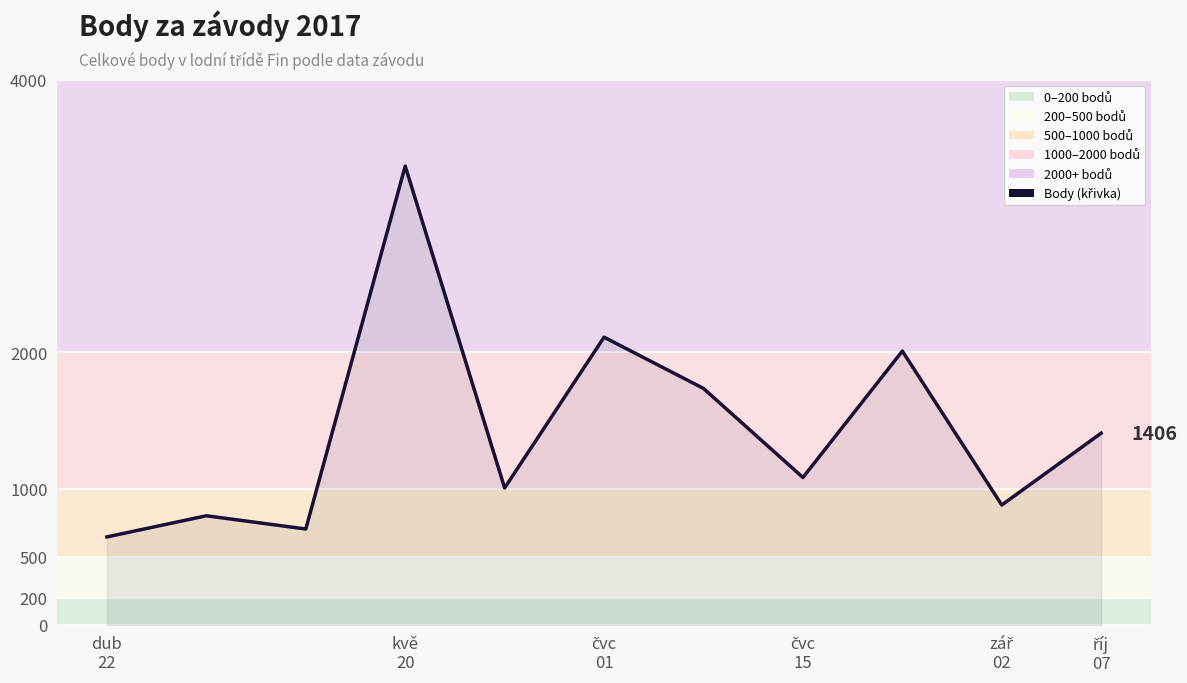

What is the difference between the maximum and minimum values?

2720